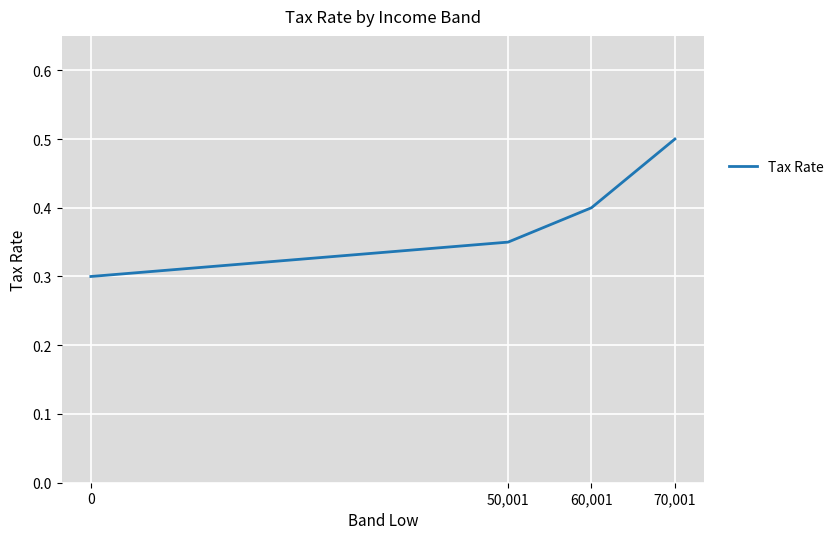

How many distinct data groups are displayed?

1